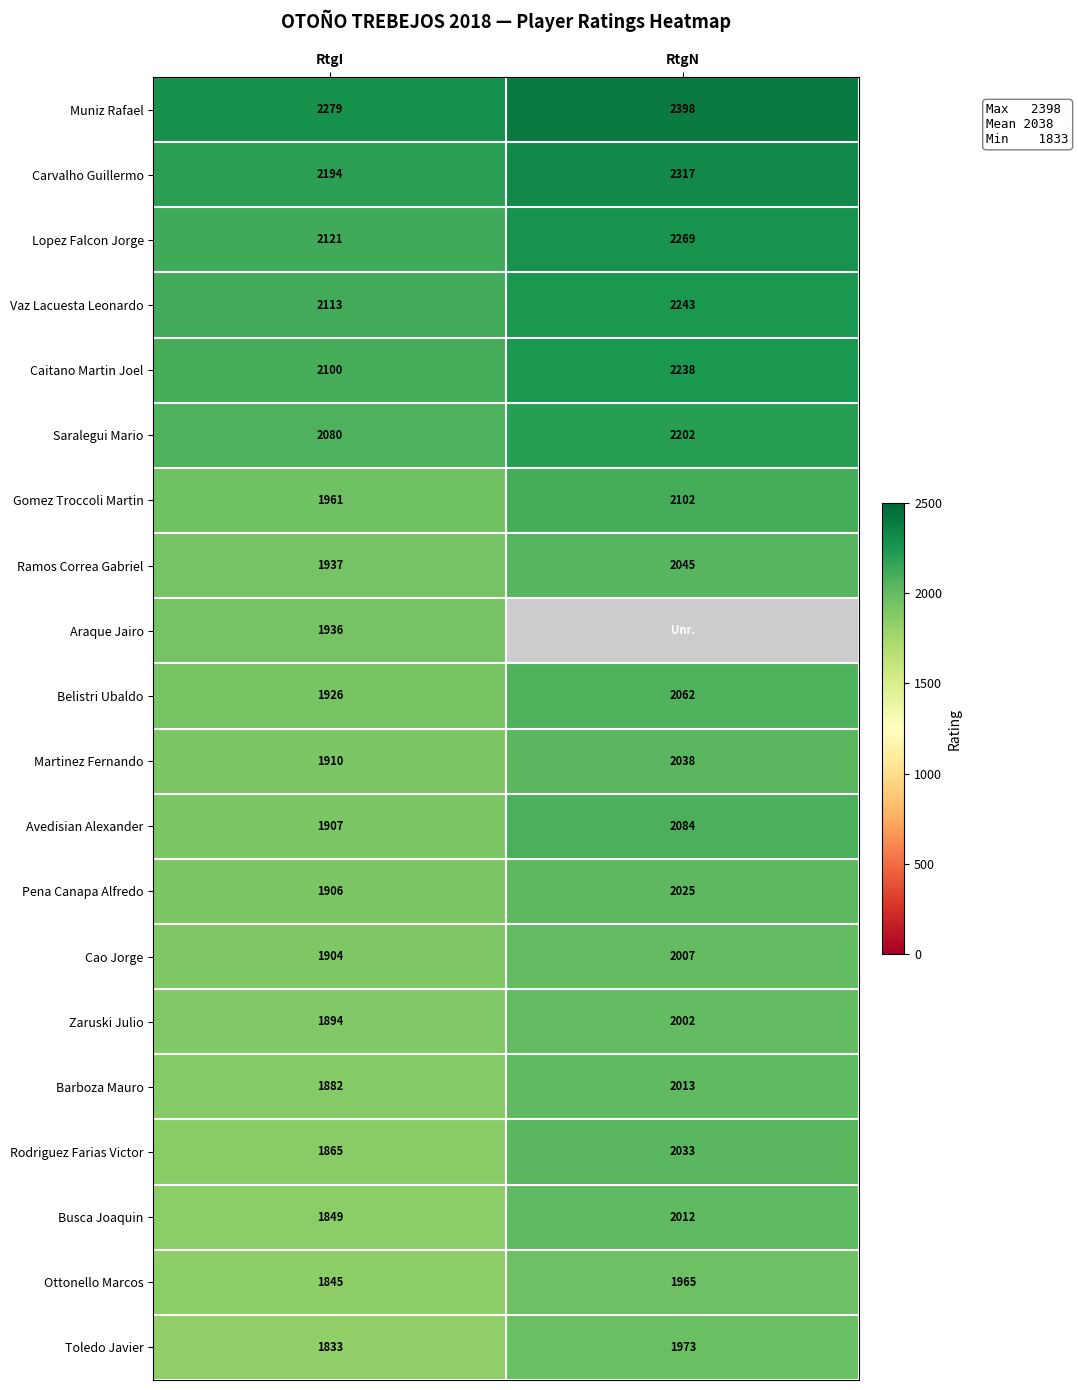

Where is Avedisian Alexander nearest to the value 1995?

RtgI